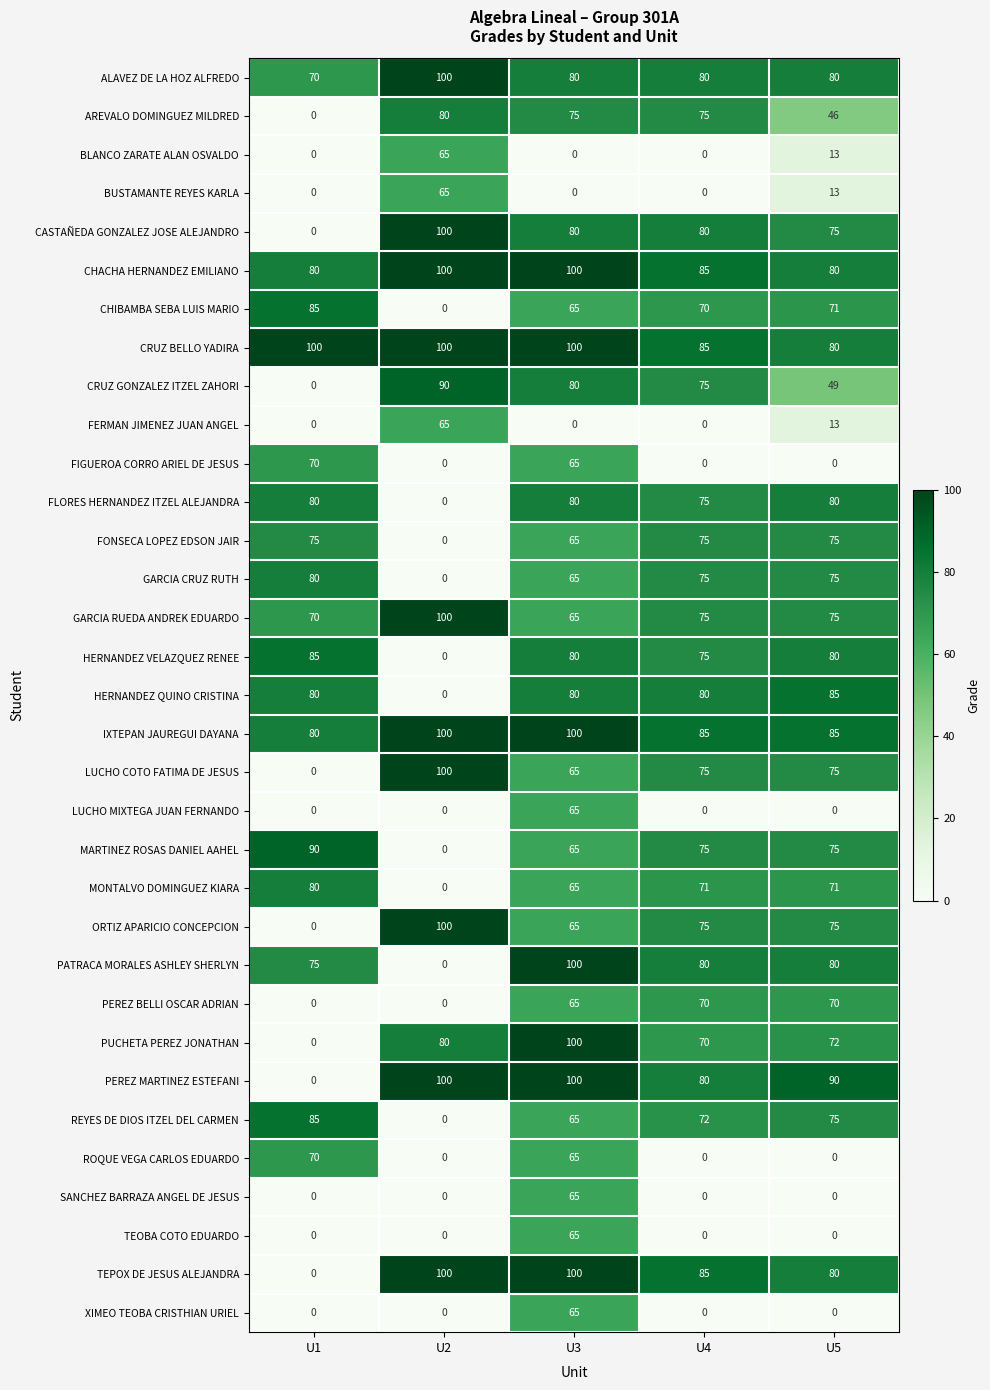

Between U1 and U4, which series saw the biggest shift?

TEPOX DE JESUS ALEJANDRA